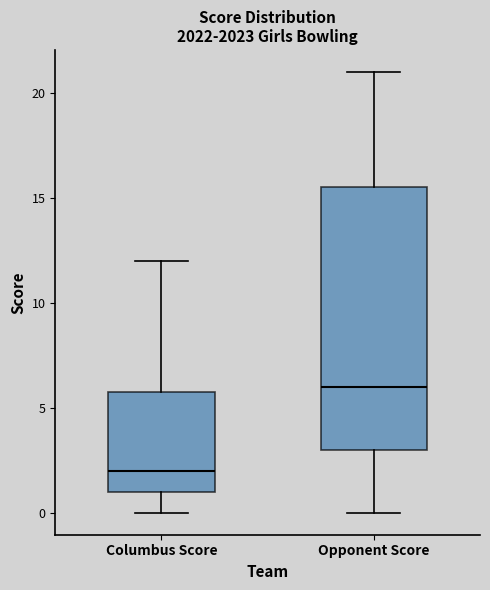

Reading left to right, read every box against the y-axis: the position of its median line, the range the box covers, and the ends of its whiskers. The values are not printed on the chart, so give them approximately, as read against the axis.

Columbus Score: median 2.0, box 1.0 to 6.0, whiskers 0.0 to 12.0
Opponent Score: median 6.0, box 3.0 to 15.5, whiskers 0.0 to 21.0